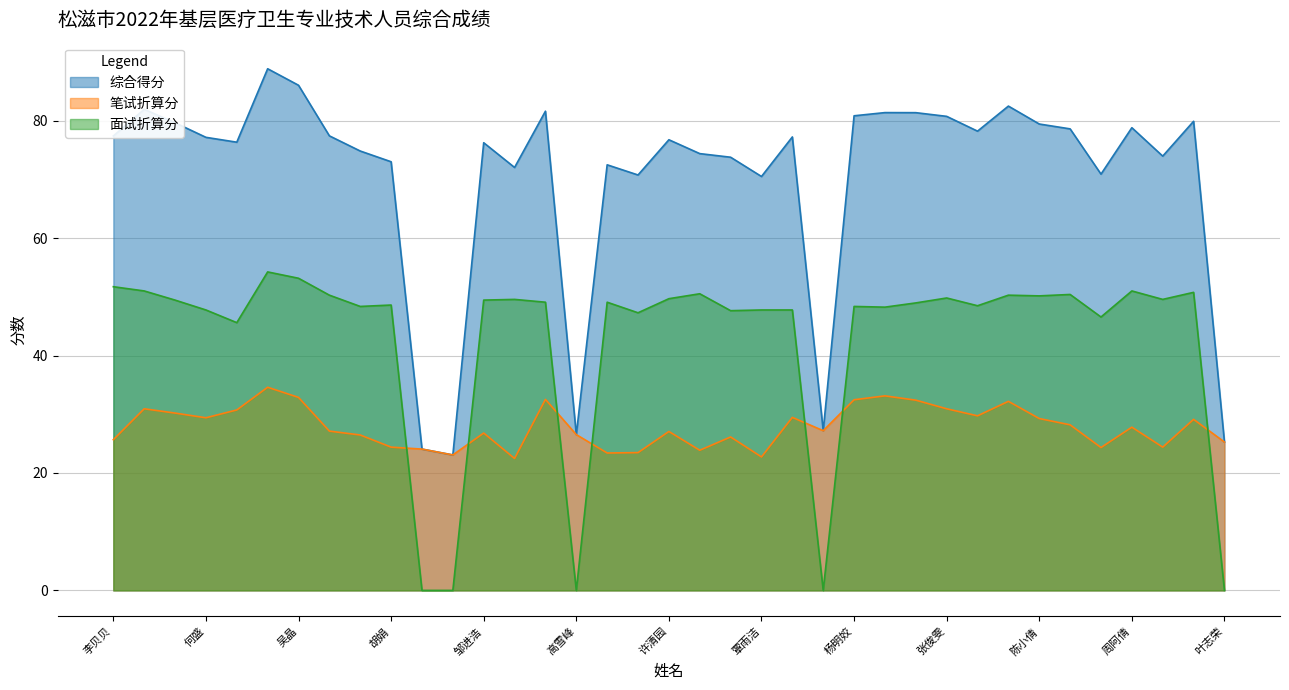

Which series has the widest spread of values?

综合得分